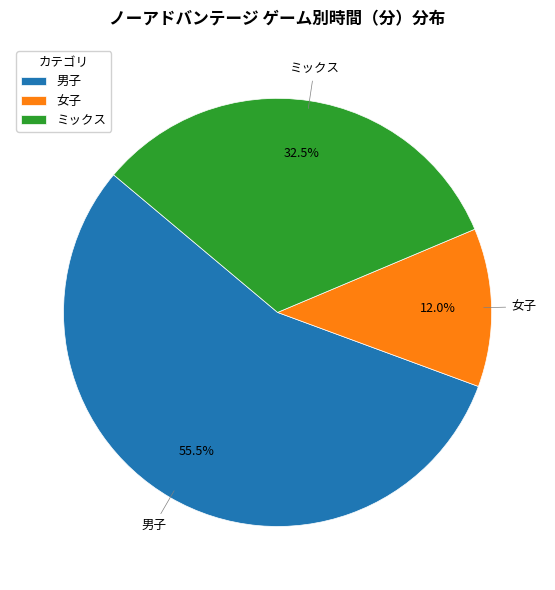

Which category has the smallest portion of the pie?

女子